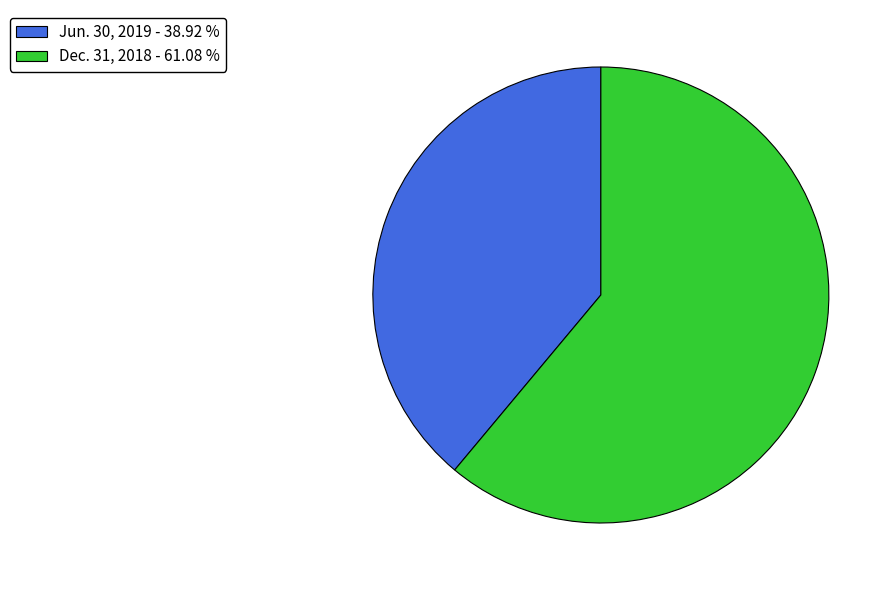

Which slice is the largest?

Dec. 31, 2018